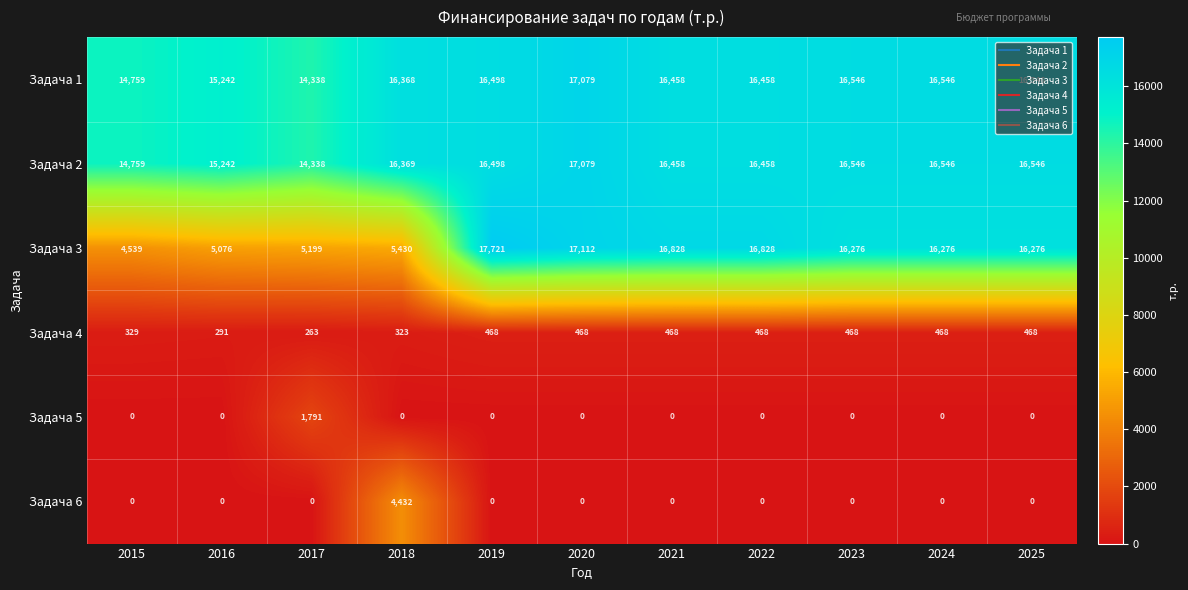

What is the highest value of the Задача 6 series?

4432